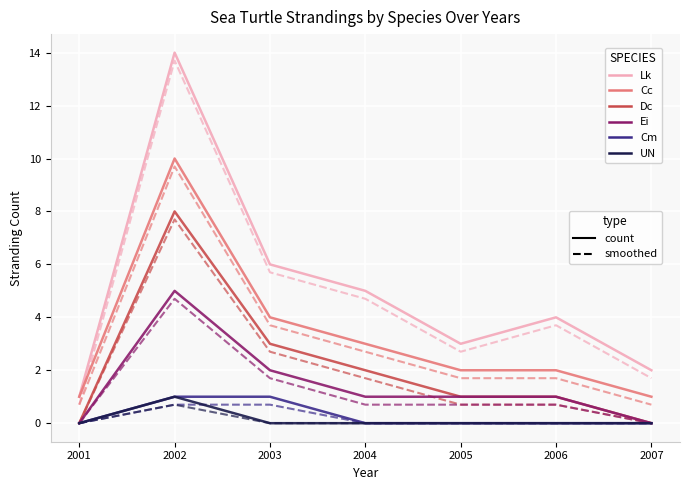

True or false: Cc has a value of 1 at 2001.

True